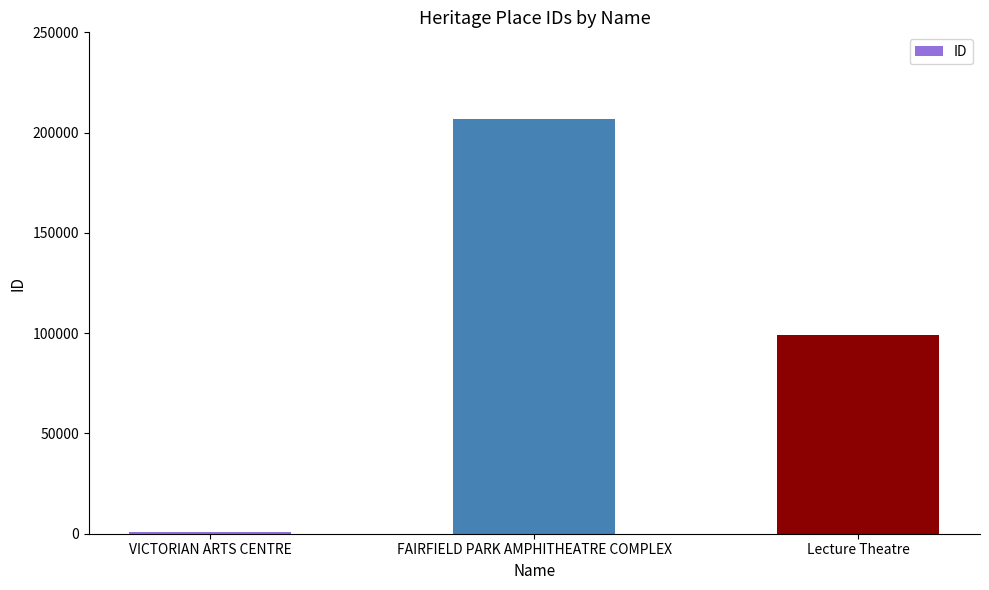

How many data points are less than 99331?

1